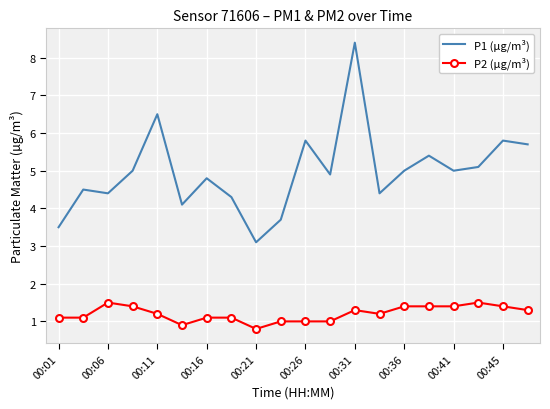

What is the lowest value of the P1 (µg/m³) series?

3.1